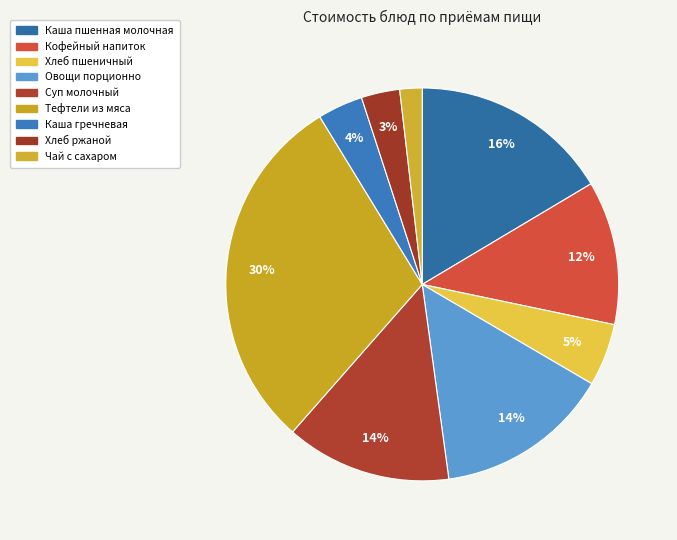

Is there any slice that represents more than half of the pie?

No